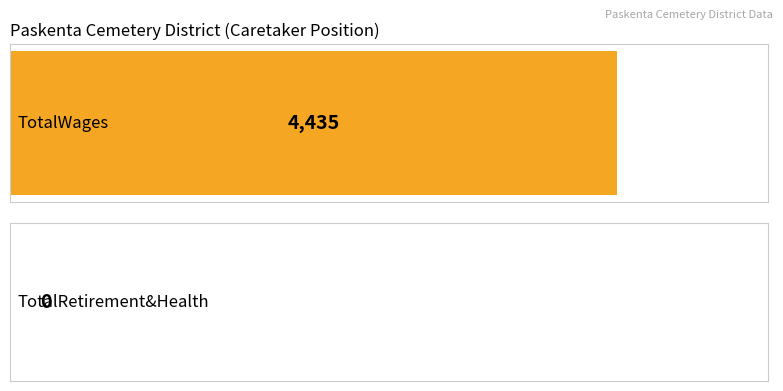

At Member, list the series in order from largest to smallest.

TotalWages, TotalRetirementAndHealthContribution